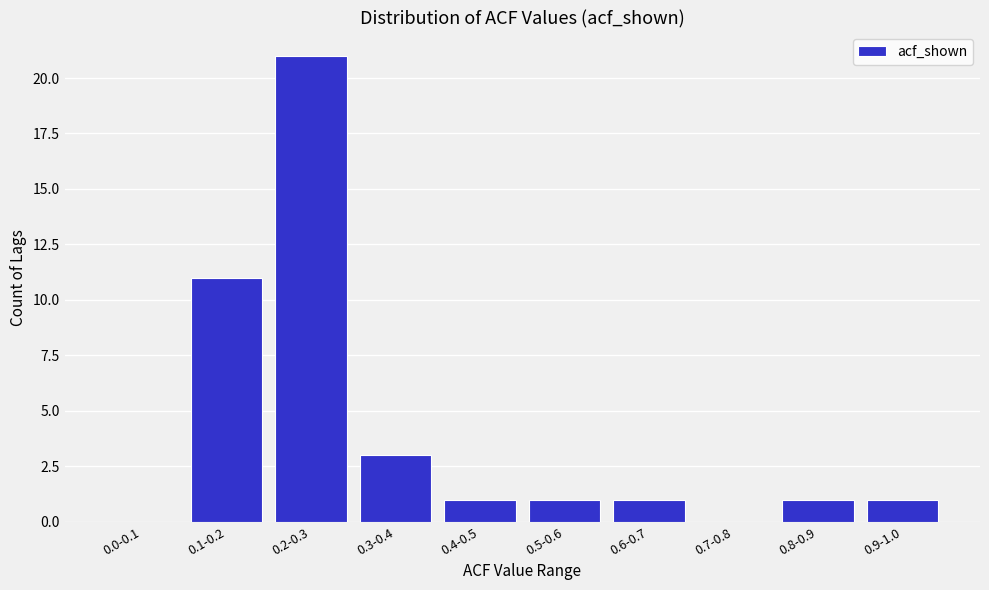

Reading right to left, what are all the values shown in this chart?

0.9-1.0=1	0.8-0.9=1	0.7-0.8=0	0.6-0.7=1	0.5-0.6=1	0.4-0.5=1	0.3-0.4=3	0.2-0.3=21	0.1-0.2=11	0.0-0.1=0